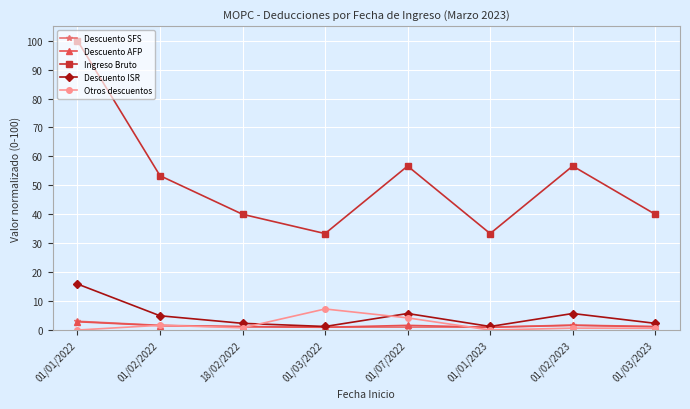

At which category does the chart reach its peak across all series?

01/01/2022